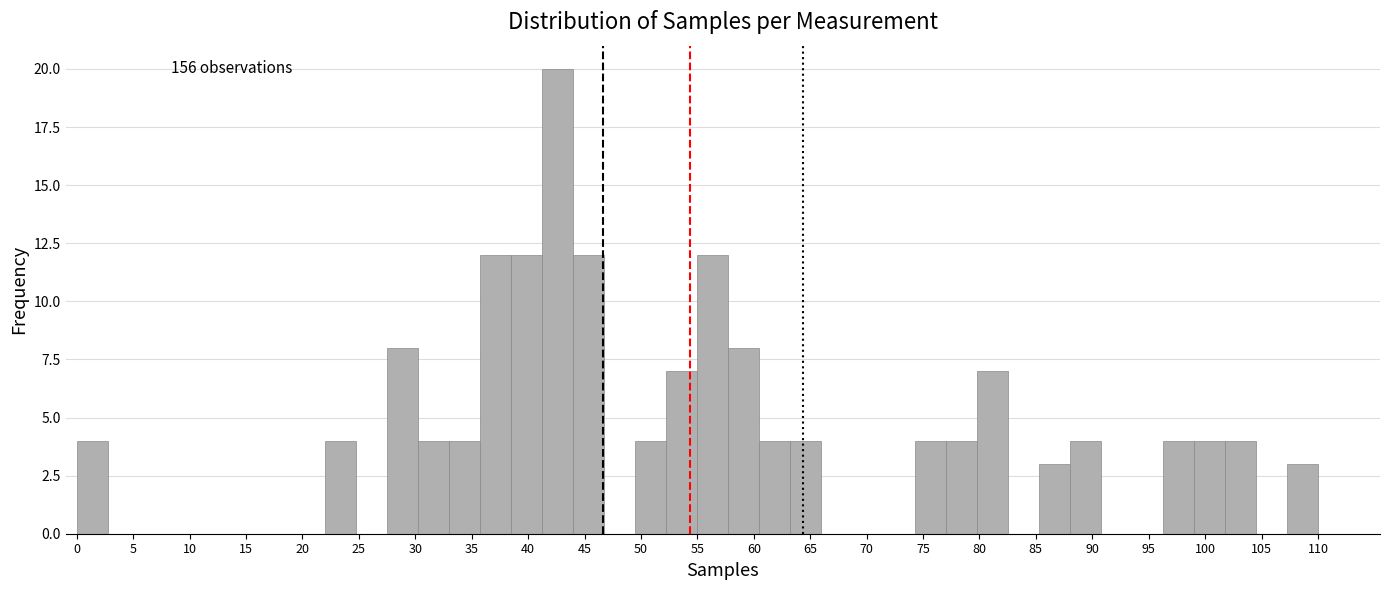

Which range on the x-axis has the tallest bar?

41.25 to 44.00